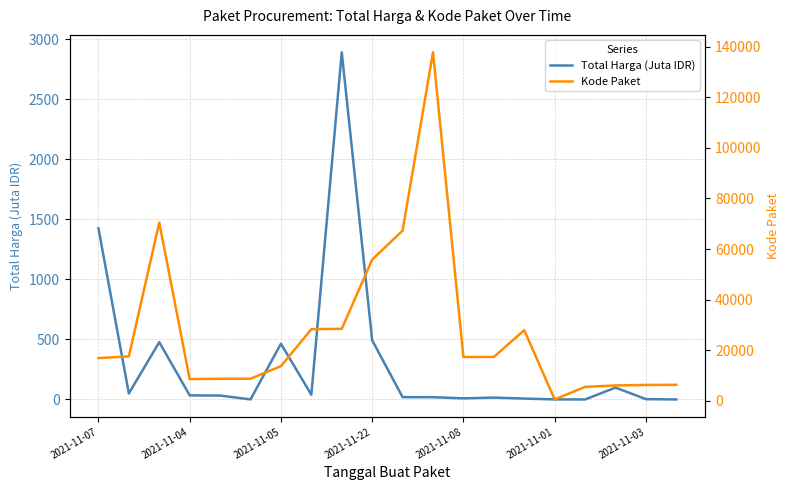

How many interior local valleys does the Kode Paket series have?

3